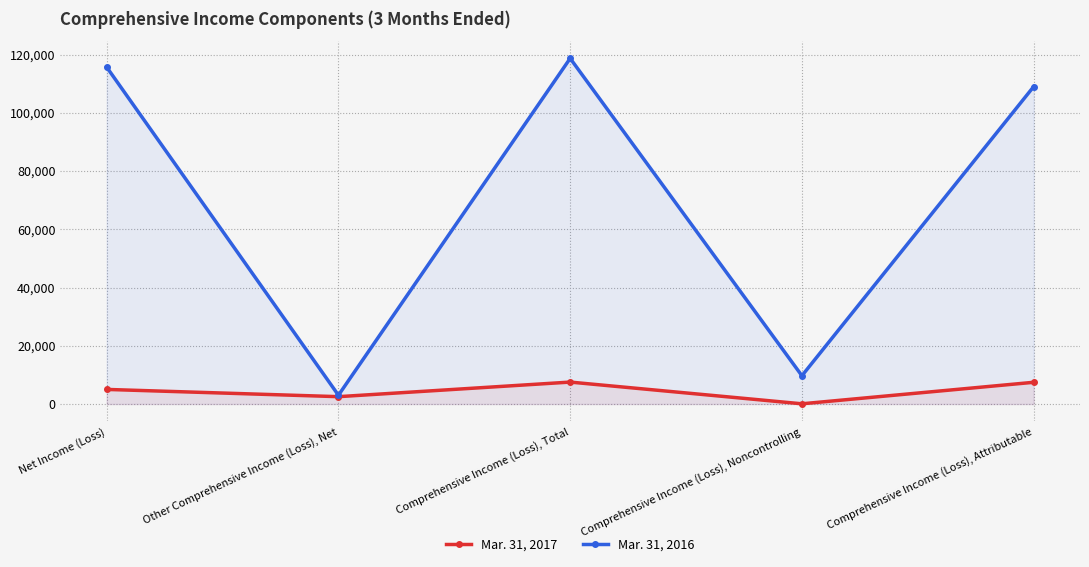

What is the total value across all series at Comprehensive Income (Loss), Attributable?

116428